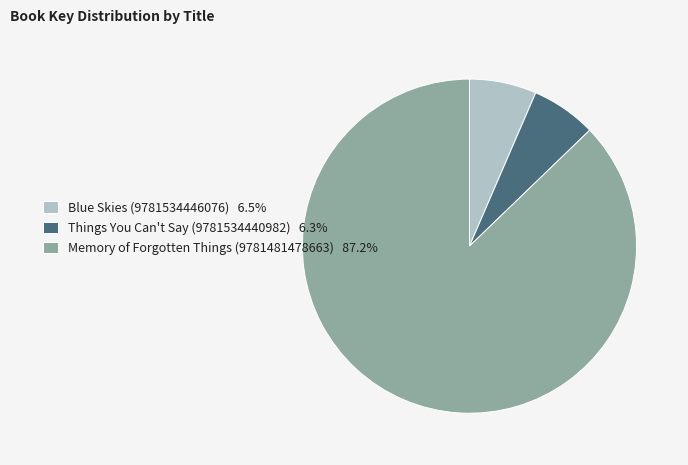

How many slices are in this pie chart?

3